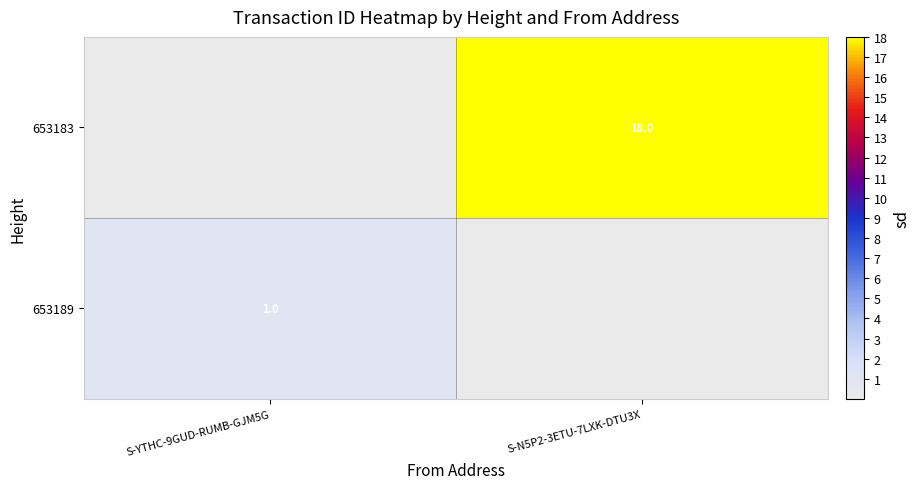

The 653183 series shows 18 at S-N5P2-3ETU-7LXK-DTU3X. True or false?

True